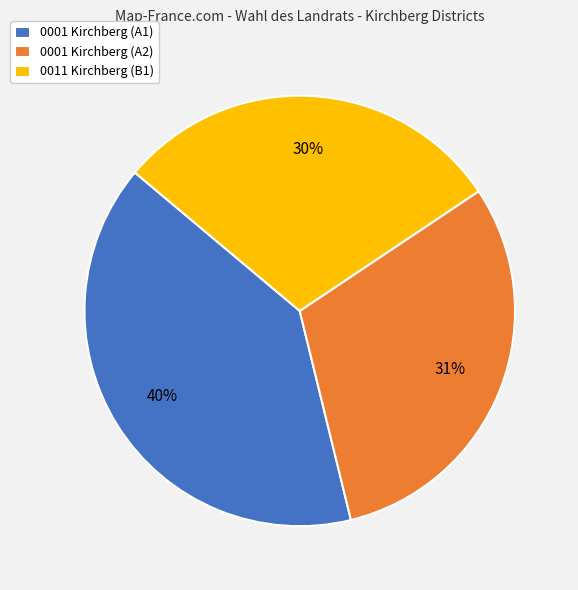

Count the number of slices in the pie.

3